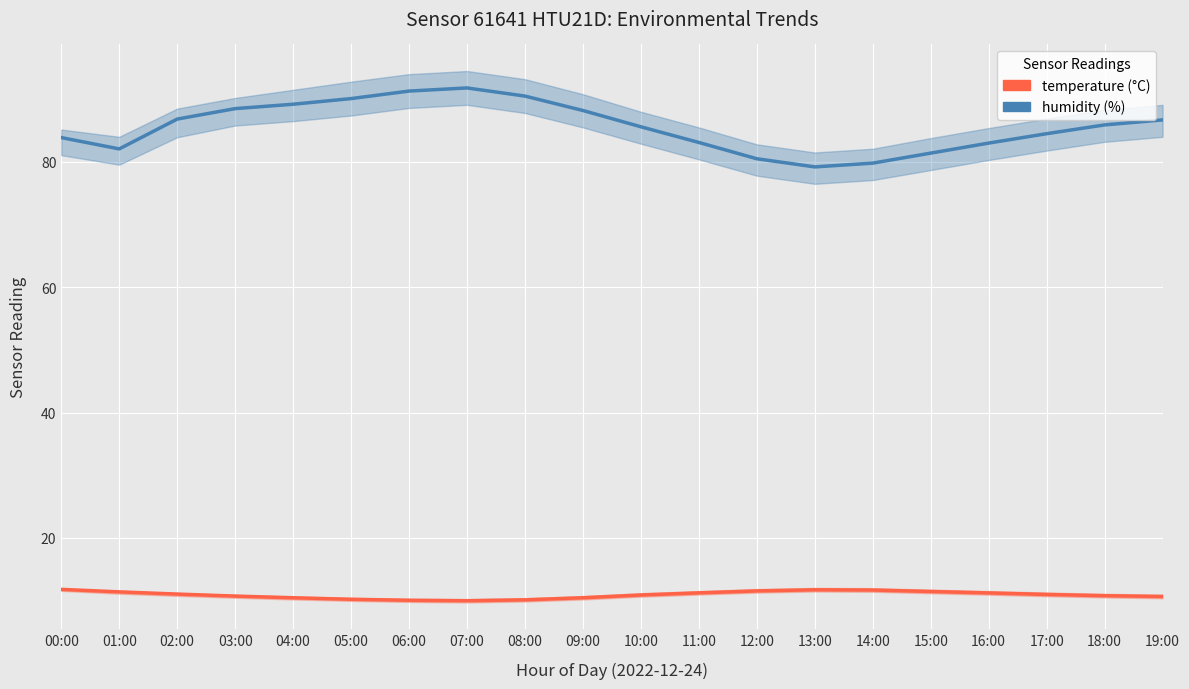

Is it true that humidity equals 117.4 at 16:00?

False